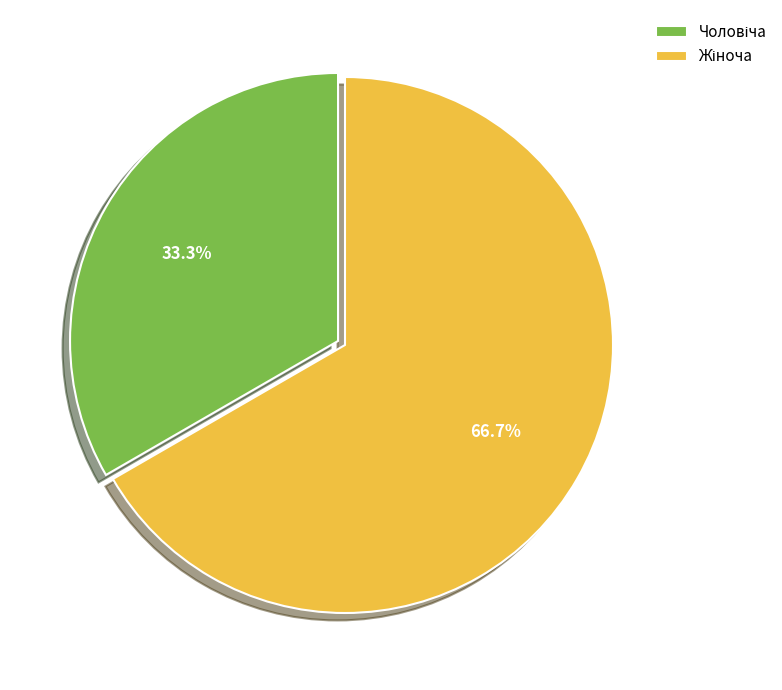

Is there any slice that represents more than half of the pie?

Yes